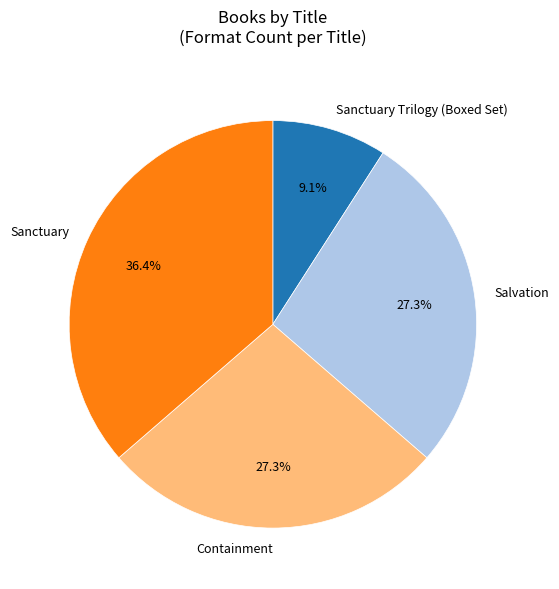

Which slice is the smallest?

Sanctuary Trilogy (Boxed Set)